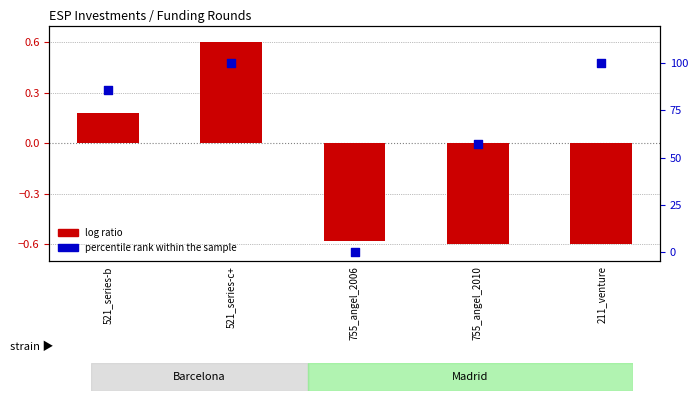

Is the value of log ratio at 521_series-b greater than the value of percentile rank within the sample at 521_series-c+?

No